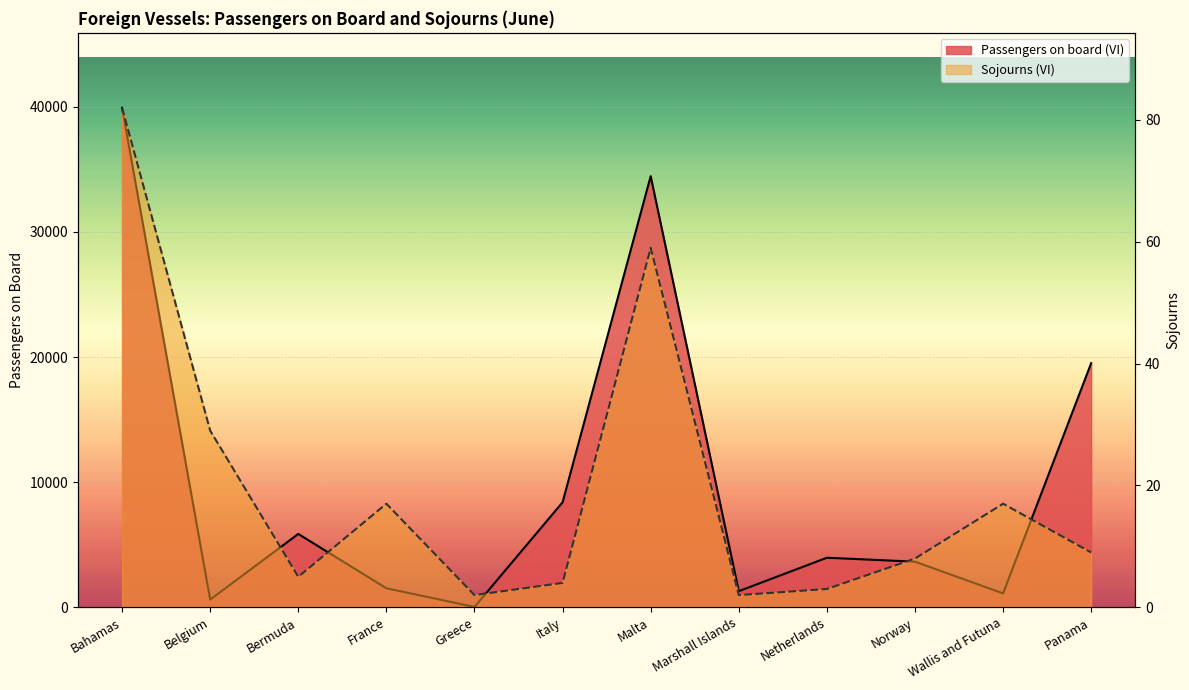

True or false: Passengers on board (VI) has a value of 5260 at Netherlands.

False